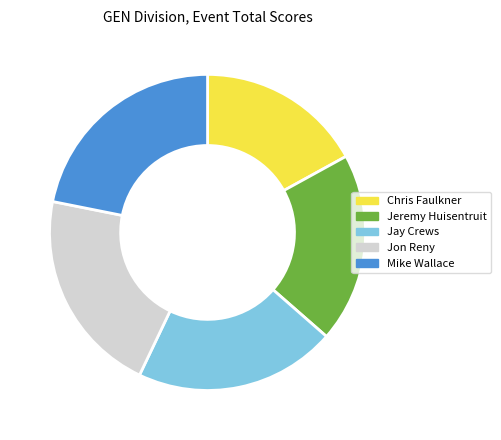

Count the number of slices in the pie.

5